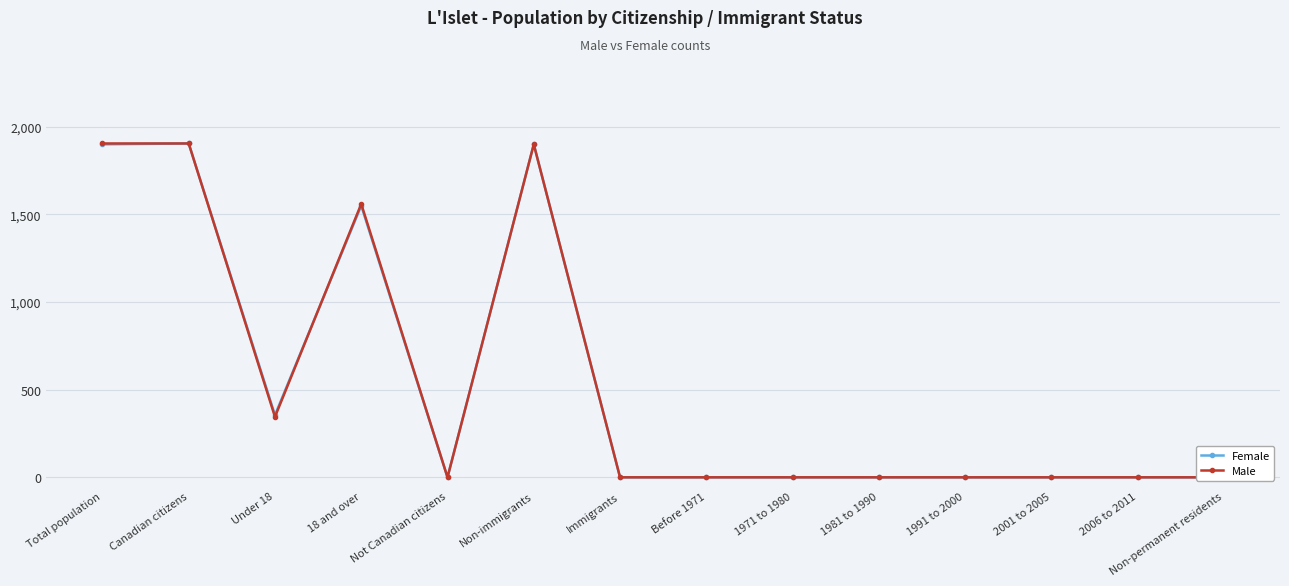

What are all the series names shown in the legend?

Female, Male